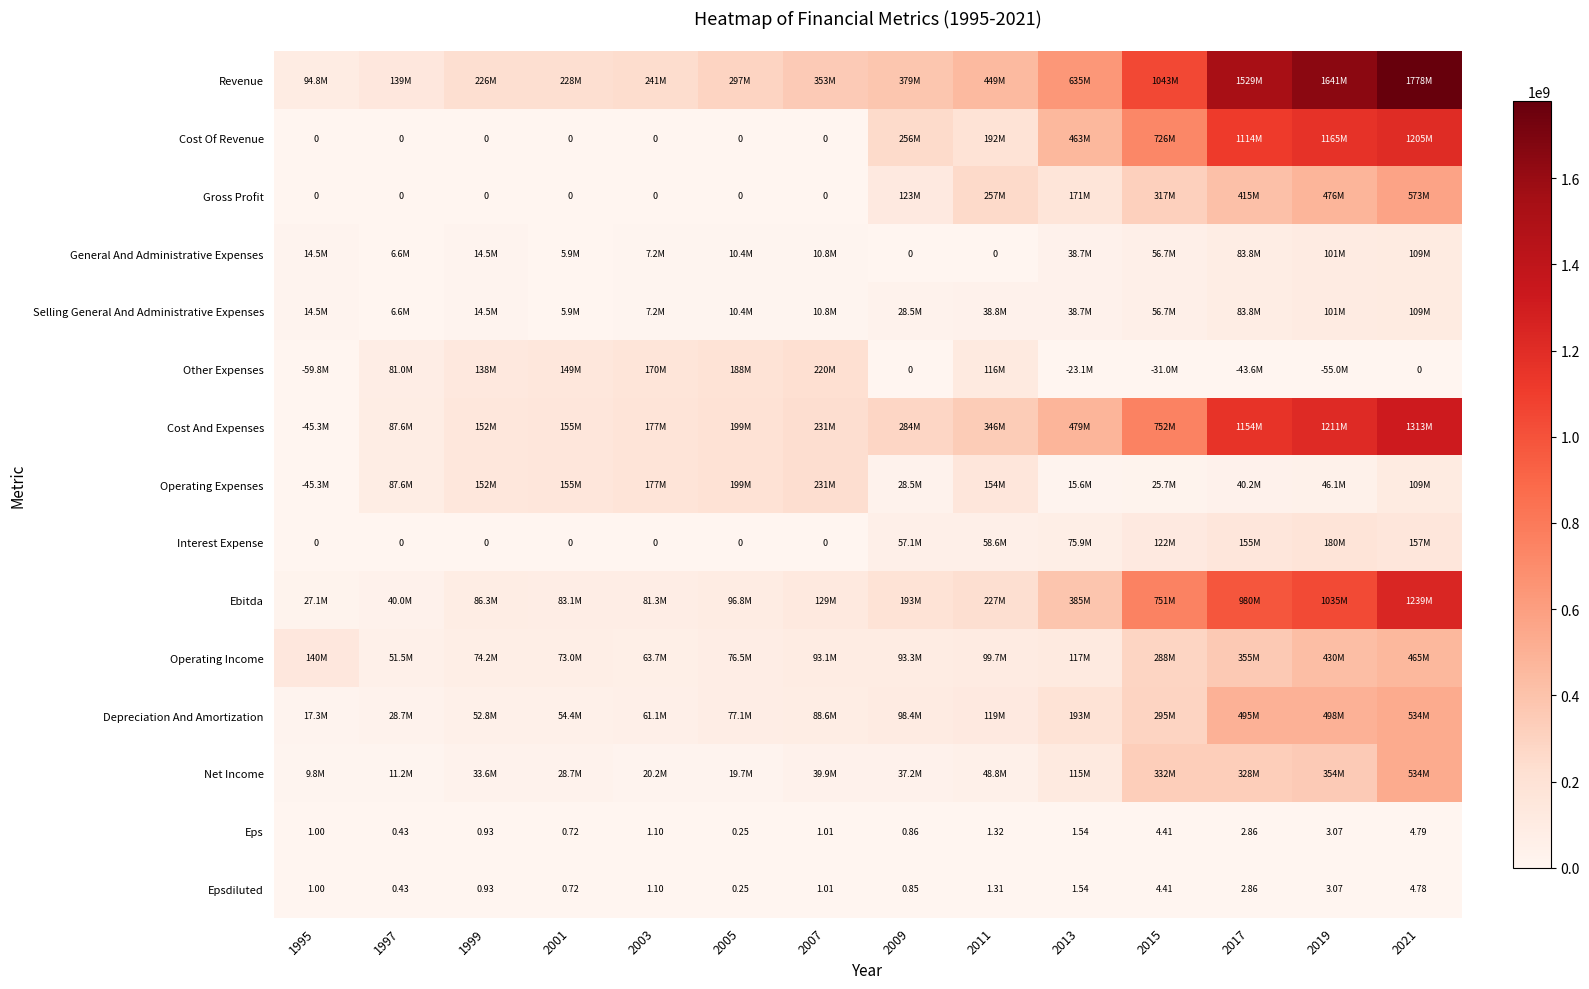

What is the highest value of the Depreciation And Amortization series?

534415000.0